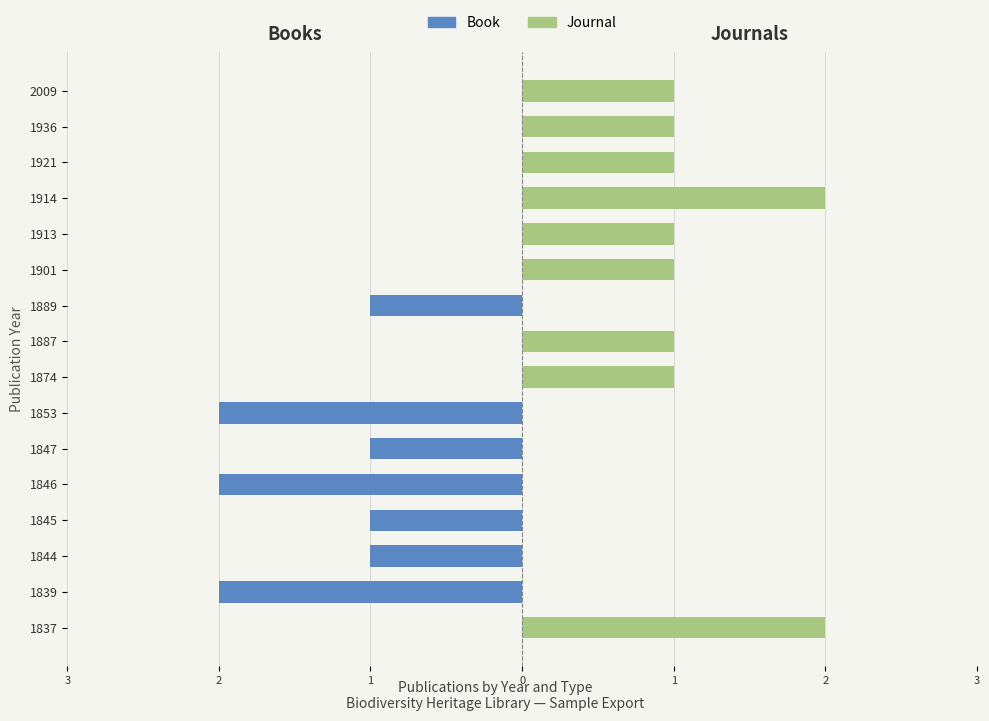

Which series has the widest spread of values?

Book